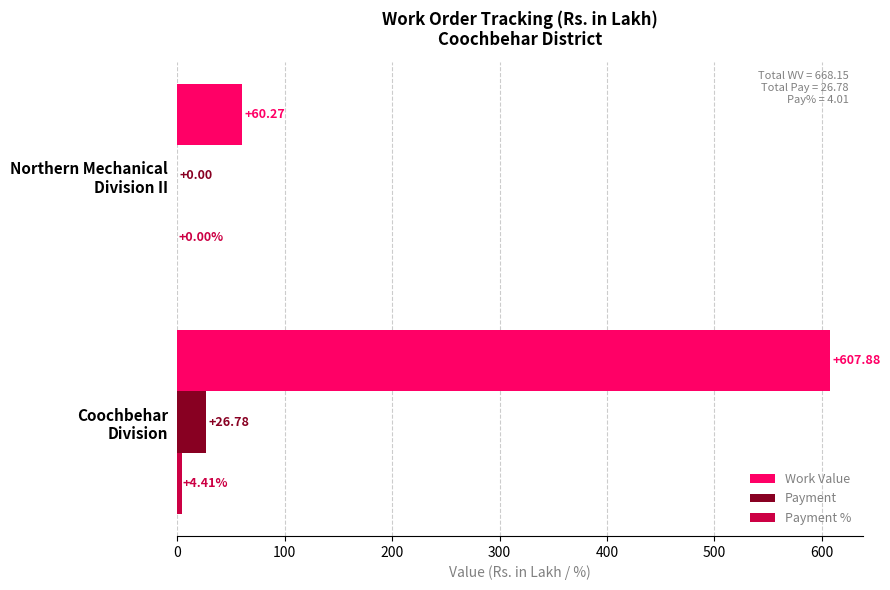

Which series has the largest total across all categories?

Work Value